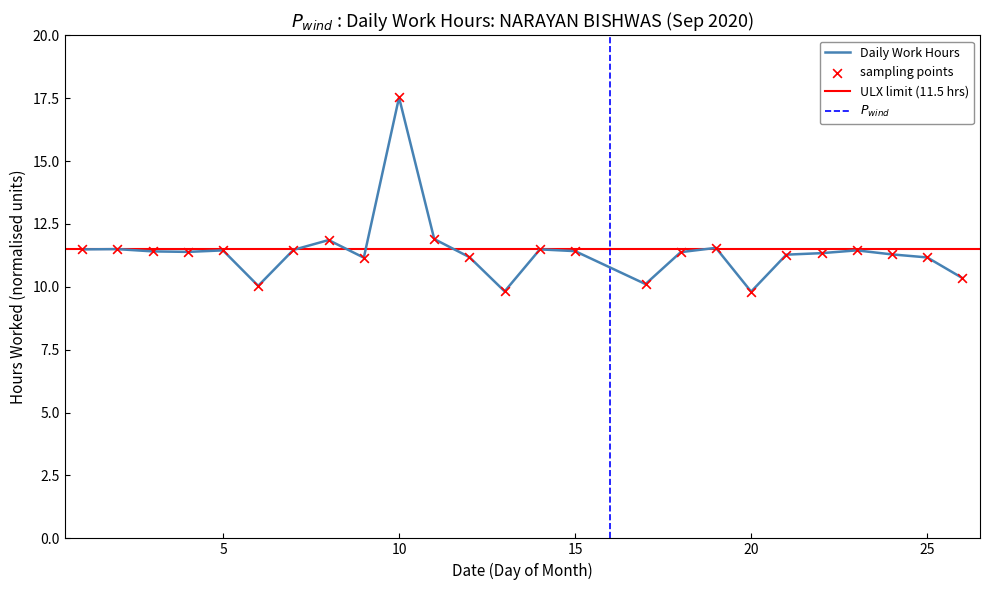

What is the change in value from 2 to 4?

-0.1